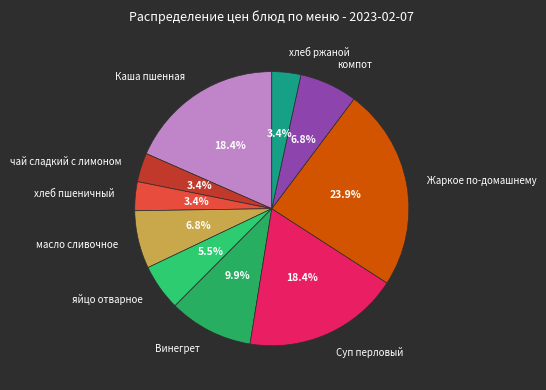

Which category has the biggest portion of the pie?

Жаркое по-домашнему